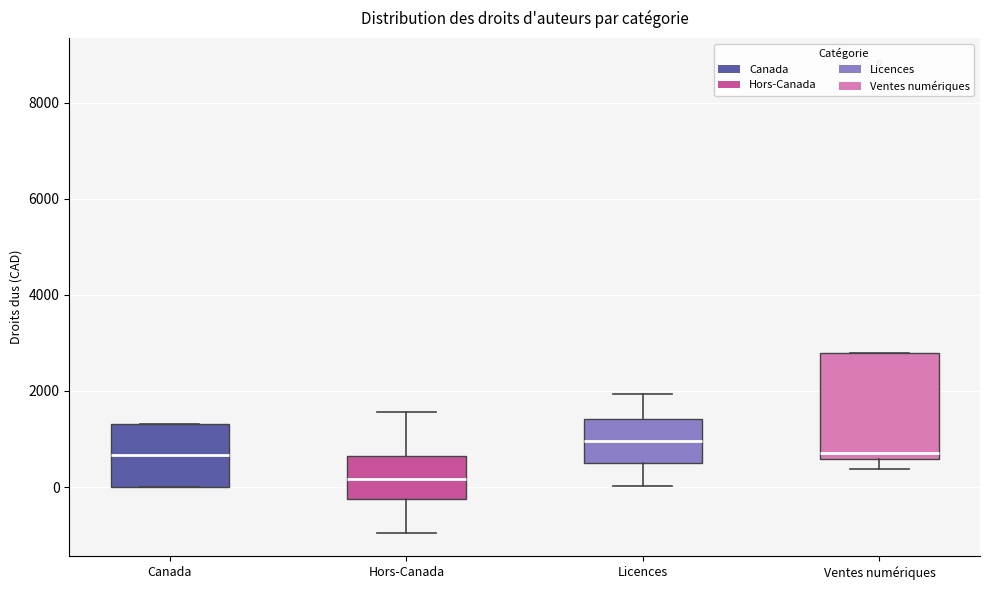

Reading left to right, transcribe this box plot: for each box, give where its median line is, the range the box spans, and where its two whiskers end, as read against the y-axis. The values are not printed on the chart, so give them approximately, as read against the axis.

Canada: median 600, box 0 to 1400, whiskers 0 to 1400
Hors-Canada: median 200, box -200 to 600, whiskers -1000 to 1600
Licences: median 1000, box 600 to 1400, whiskers 0 to 2000
Ventes numériques: median 800, box 600 to 2800, whiskers 400 to 2800